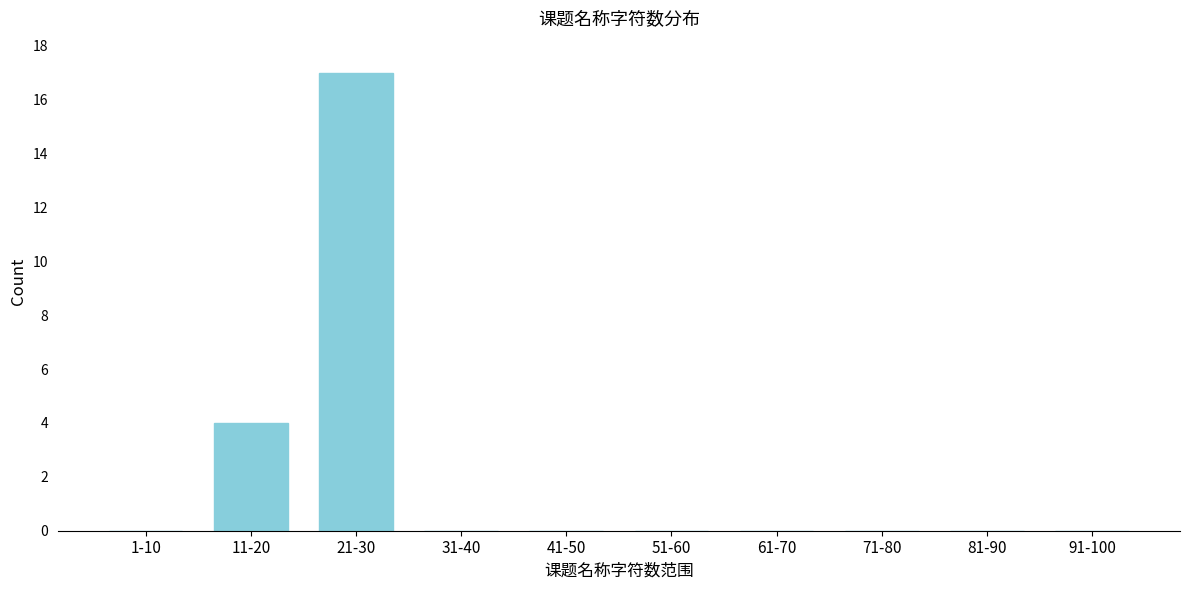

Reading right to left, list all the values displayed in this chart.

91-100=0	81-90=0	71-80=0	61-70=0	51-60=0	41-50=0	31-40=0	21-30=17	11-20=4	1-10=0